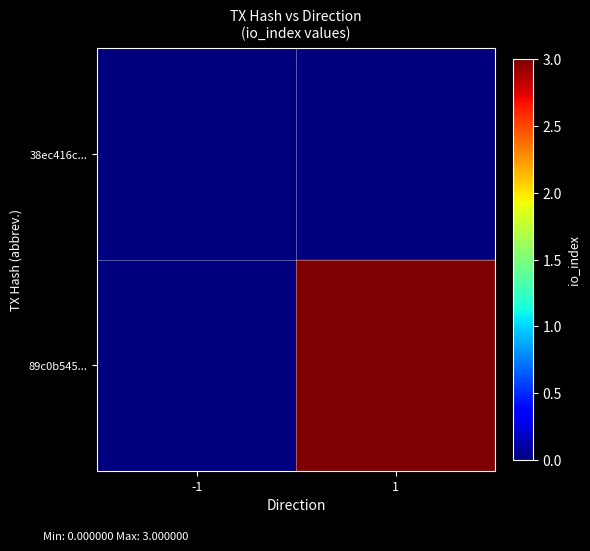

Which series has the largest total across all categories?

89c0b545...